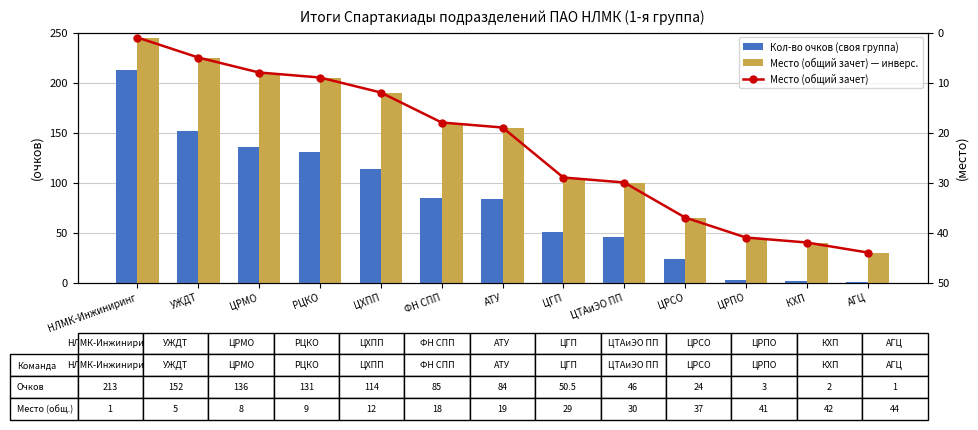

What is the difference between the second highest and minimum values in the Кол-во очков (своя группа) series?

151.0